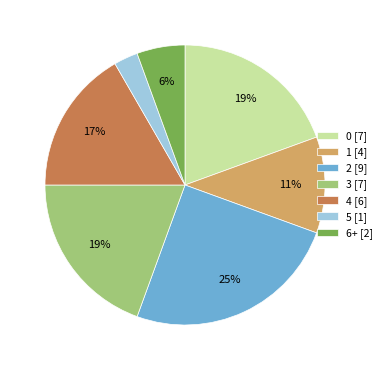

Is there any slice that represents more than half of the pie?

No